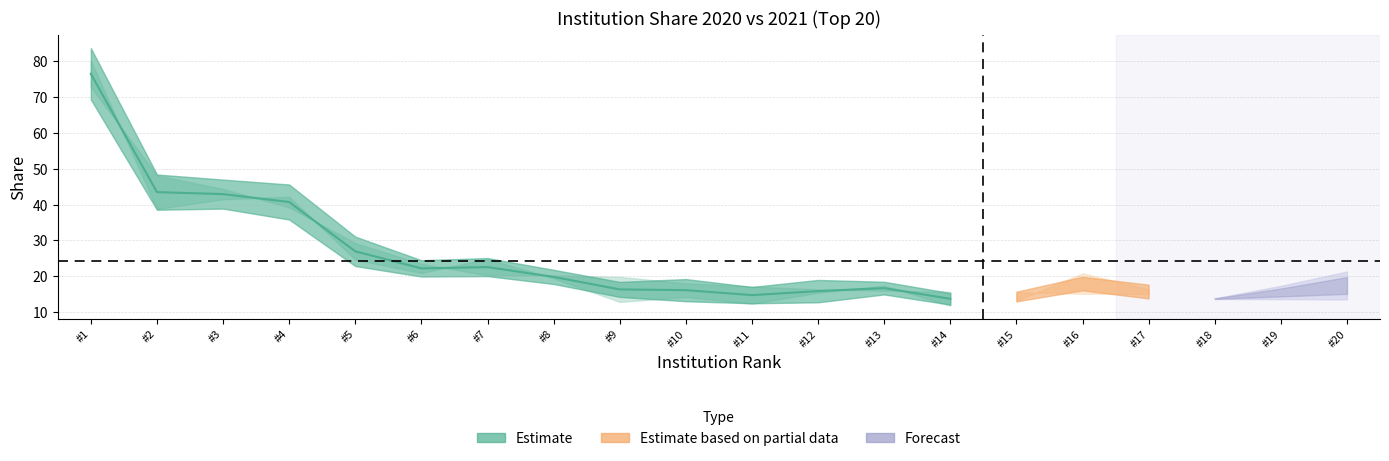

Is this an area chart (filled region under the line)?

No